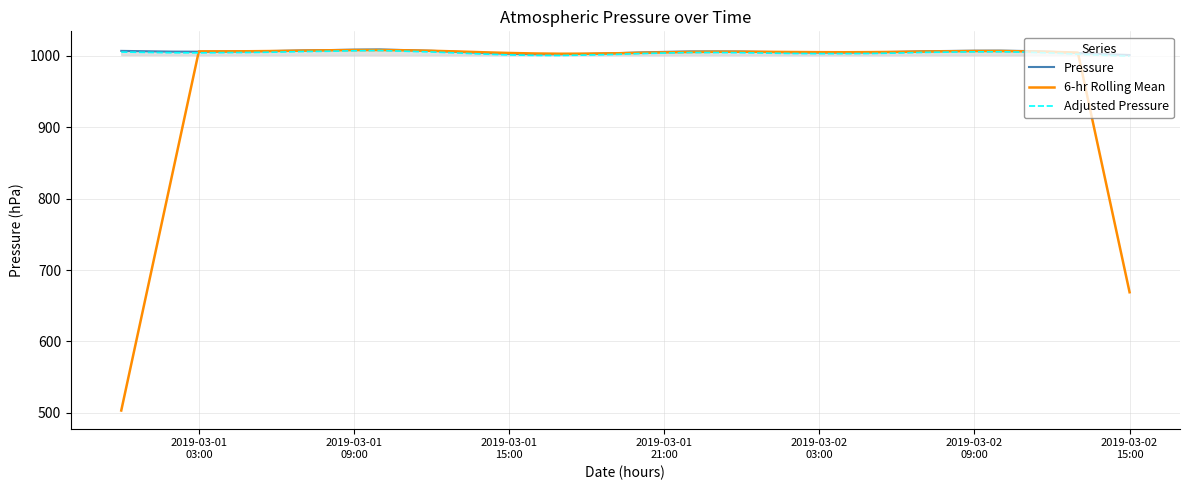

What are all the series names shown in the legend?

Pressure, 6-hr Rolling Mean, Adjusted Pressure